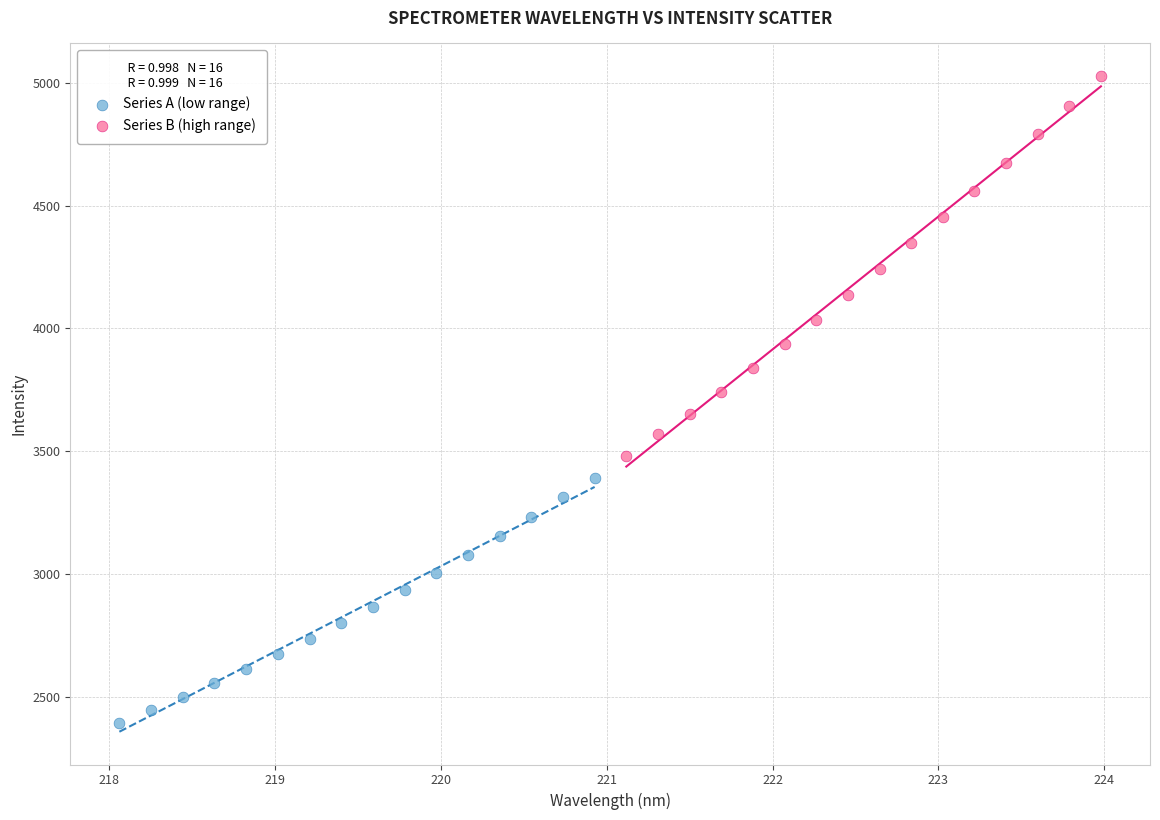

Which series has the widest spread of Y values?

Series B (high range)